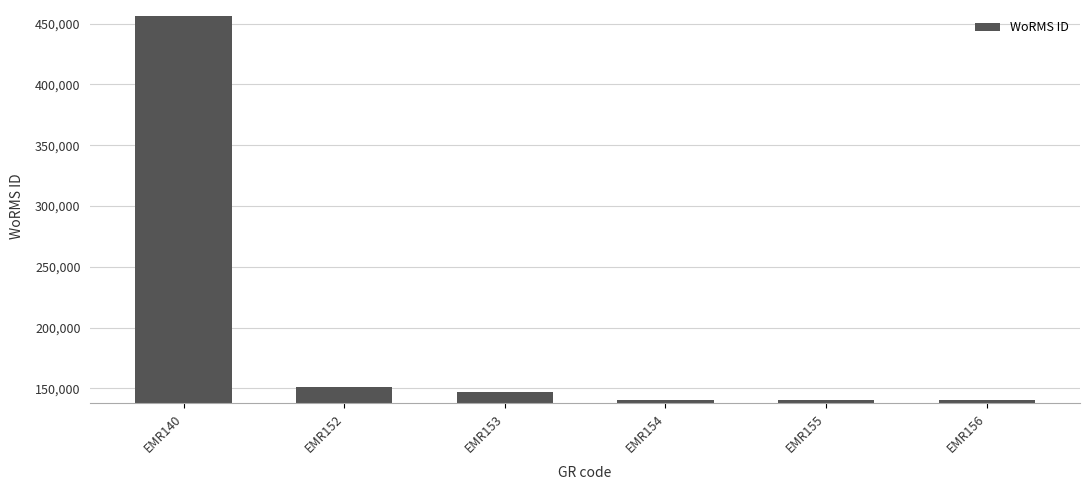

Approximately how many times larger is the value at EMR140 compared to EMR154?

3.2